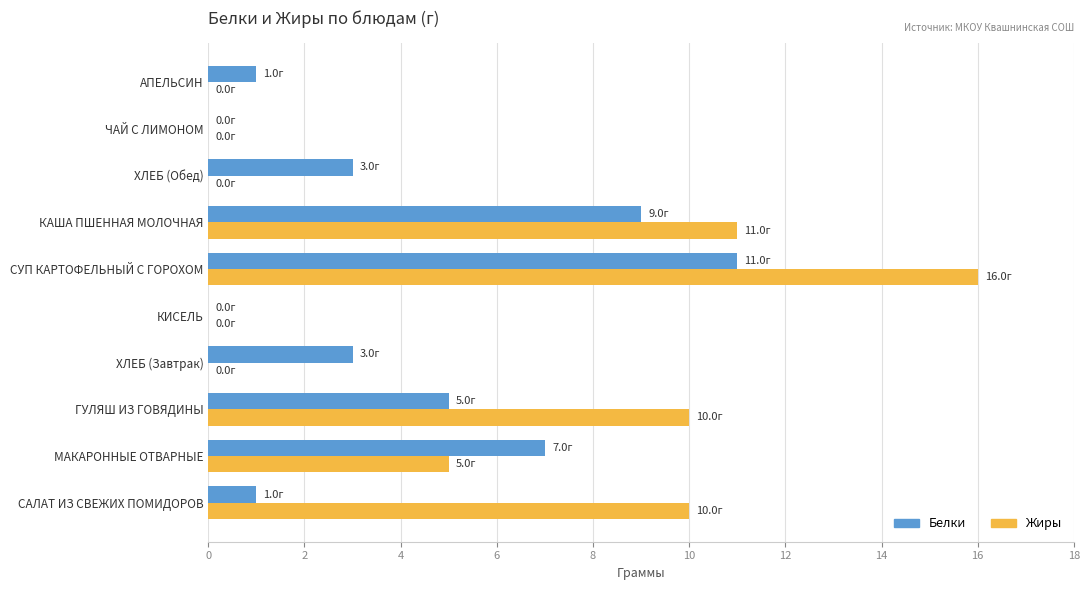

At which category is the sum across all series the highest?

СУП КАРТОФЕЛЬНЫЙ С ГОРОХОМ